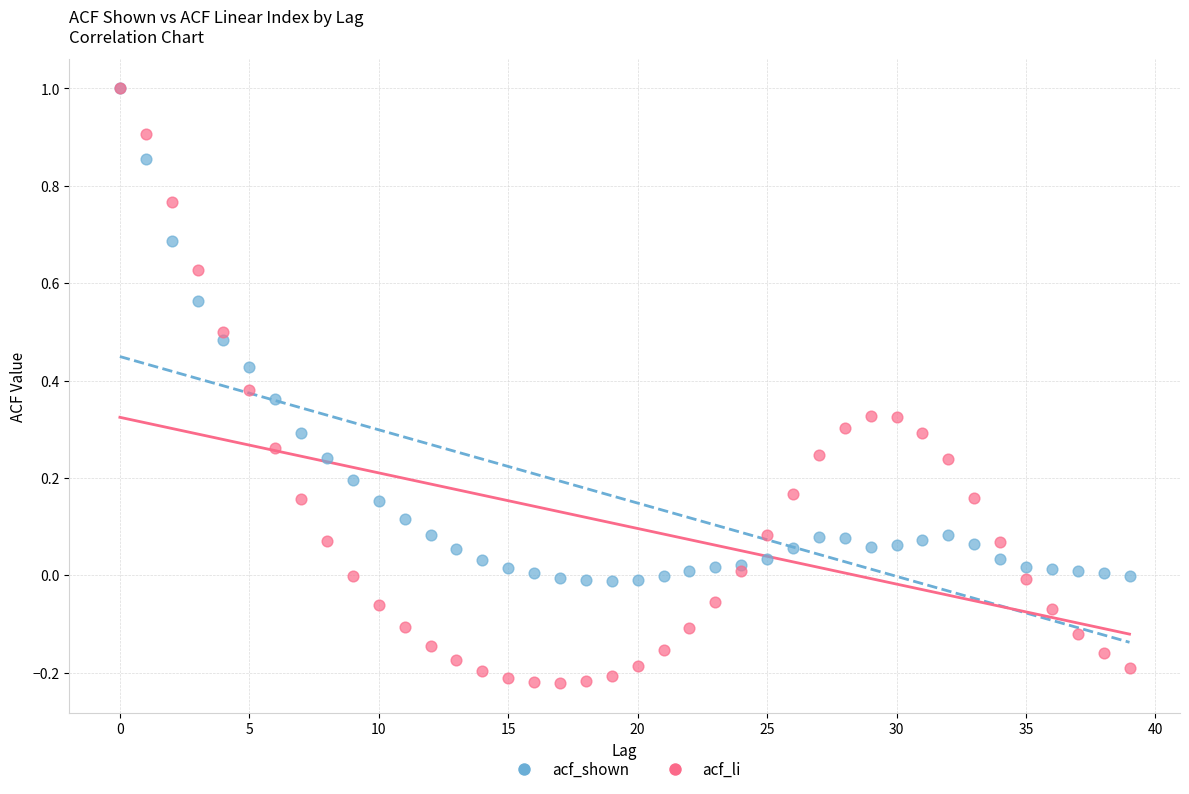

Which series contains the lowest Y value?

acf_li